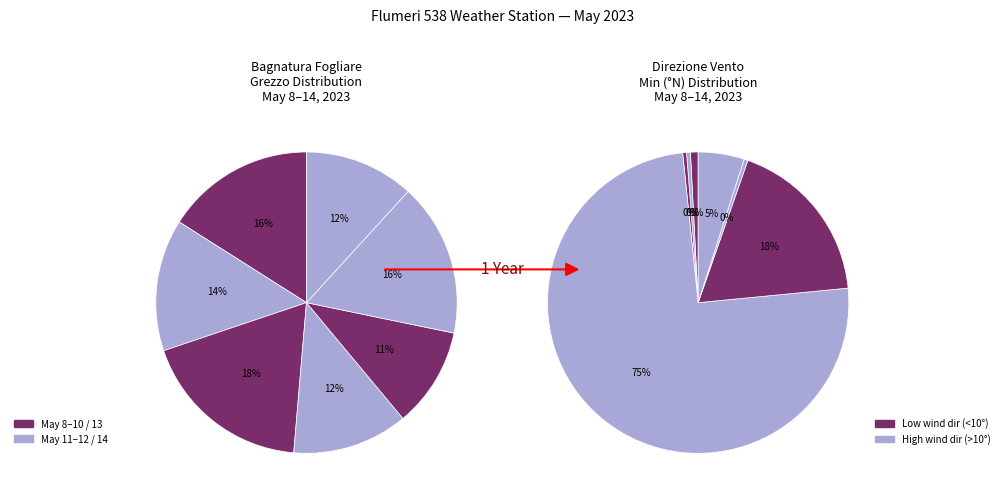

What percentage is the 6 slice, to the nearest percent?

5%